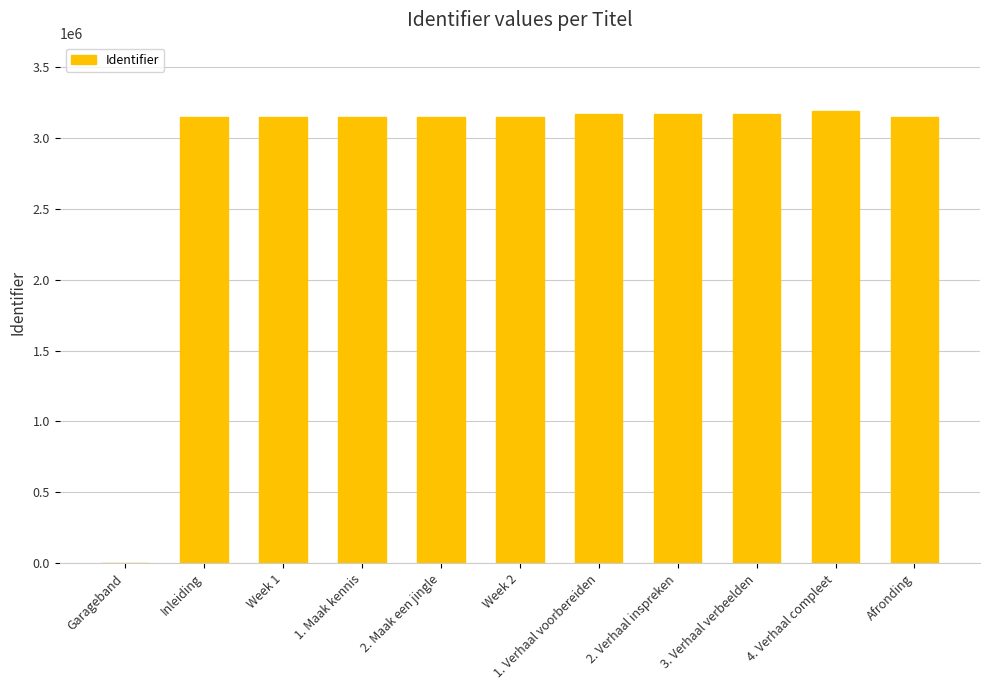

What is the greatest value displayed?

3191678